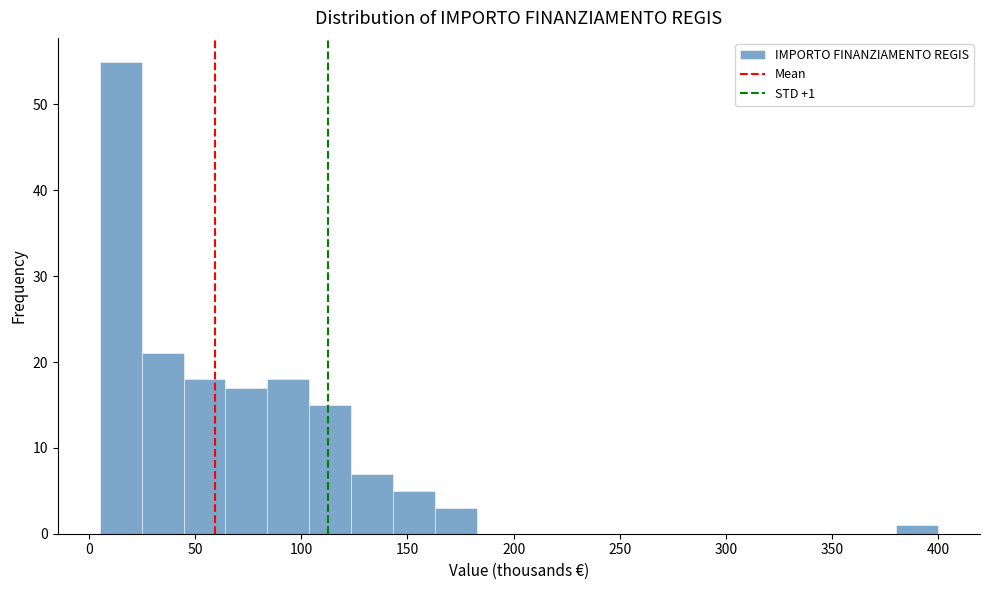

Read against the x-axis, roughly where is the centre of the tallest bar?

15